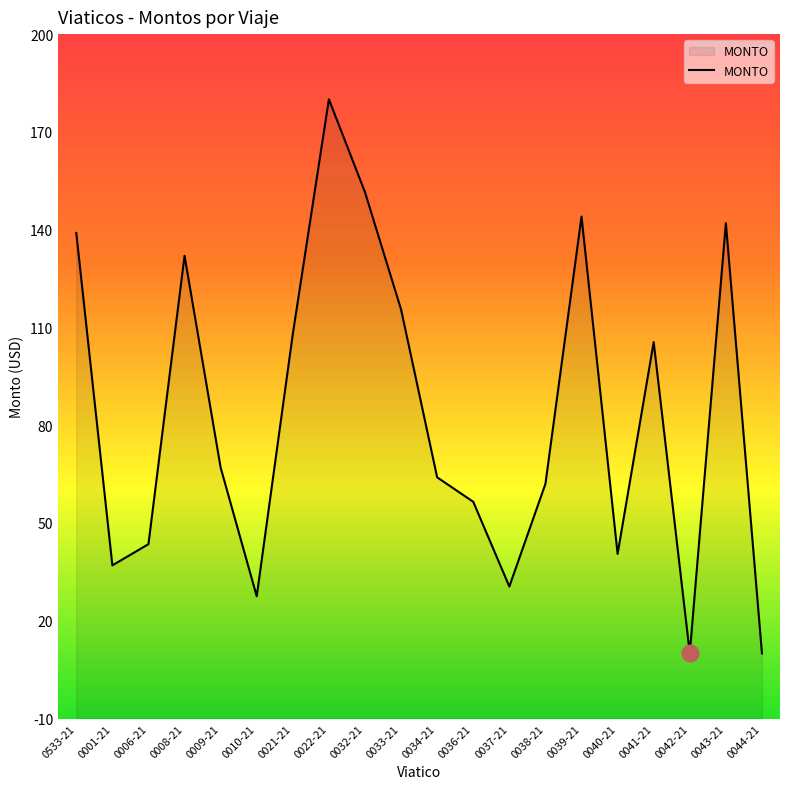

What is the difference between the maximum and minimum values?

170.0